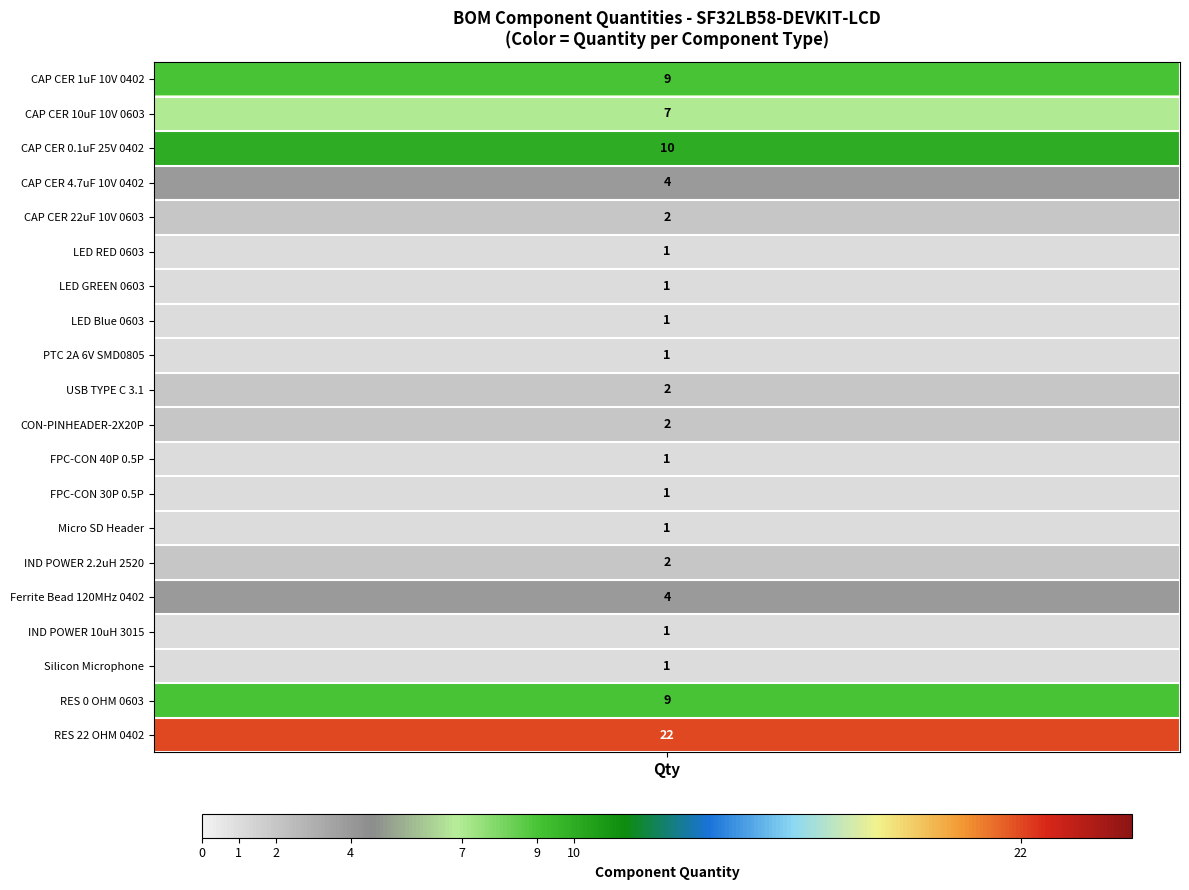

Where is IND POWER 10uH 3015 nearest to the value 0?

1